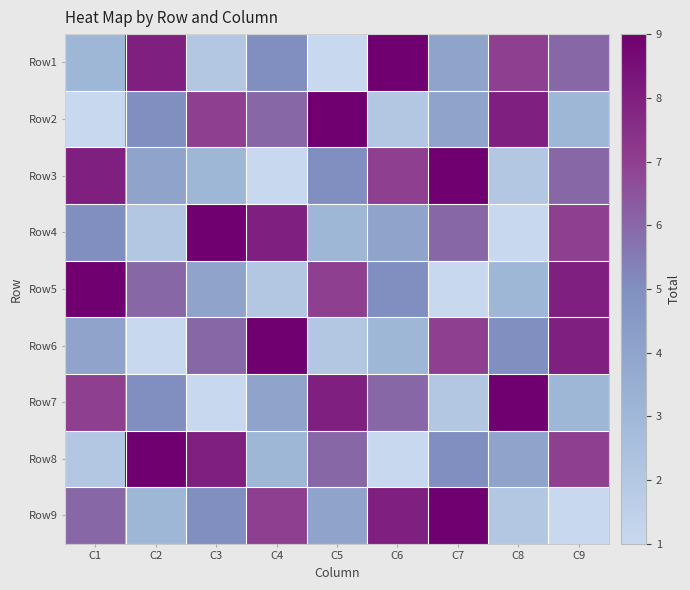

Reading left to right, list all the values displayed in this chart.

Row1: C1=3	C2=8	C3=2	C4=5	C5=1	C6=9	C7=4	C8=7	C9=6
Row2: C1=1	C2=5	C3=7	C4=6	C5=9	C6=2	C7=4	C8=8	C9=3
Row3: C1=8	C2=4	C3=3	C4=1	C5=5	C6=7	C7=9	C8=2	C9=6
Row4: C1=5	C2=2	C3=9	C4=8	C5=3	C6=4	C7=6	C8=1	C9=7
Row5: C1=9	C2=6	C3=4	C4=2	C5=7	C6=5	C7=1	C8=3	C9=8
Row6: C1=4	C2=1	C3=6	C4=9	C5=2	C6=3	C7=7	C8=5	C9=8
Row7: C1=7	C2=5	C3=1	C4=4	C5=8	C6=6	C7=2	C8=9	C9=3
Row8: C1=2	C2=9	C3=8	C4=3	C5=6	C6=1	C7=5	C8=4	C9=7
Row9: C1=6	C2=3	C3=5	C4=7	C5=4	C6=8	C7=9	C8=2	C9=1